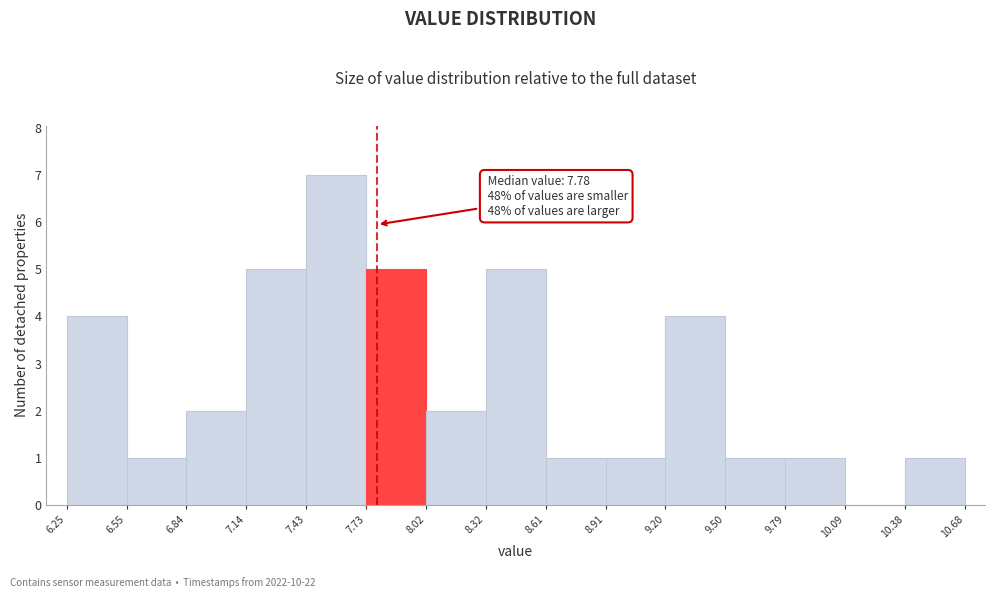

Which range on the x-axis has the tallest bar?

7.43 to 7.73